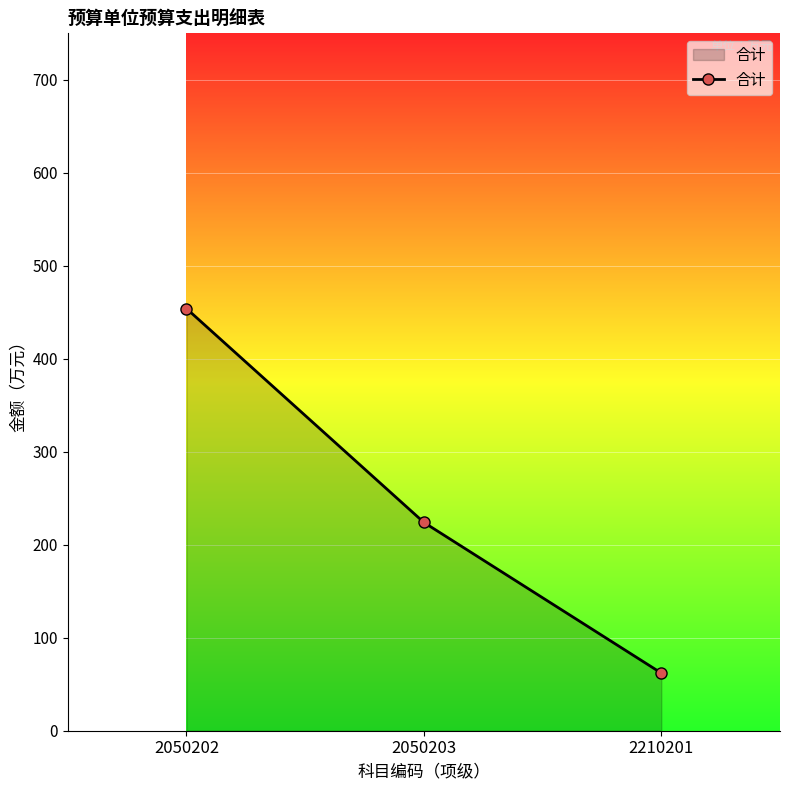

What is the smallest value displayed?

62